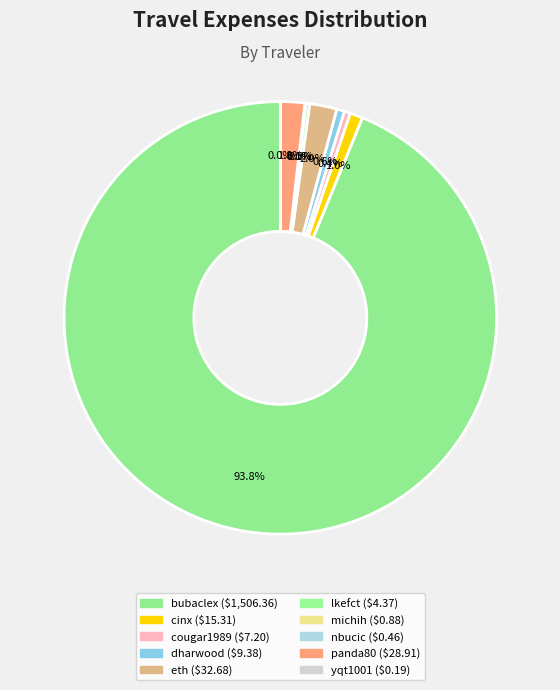

How many segments does this pie chart have?

10